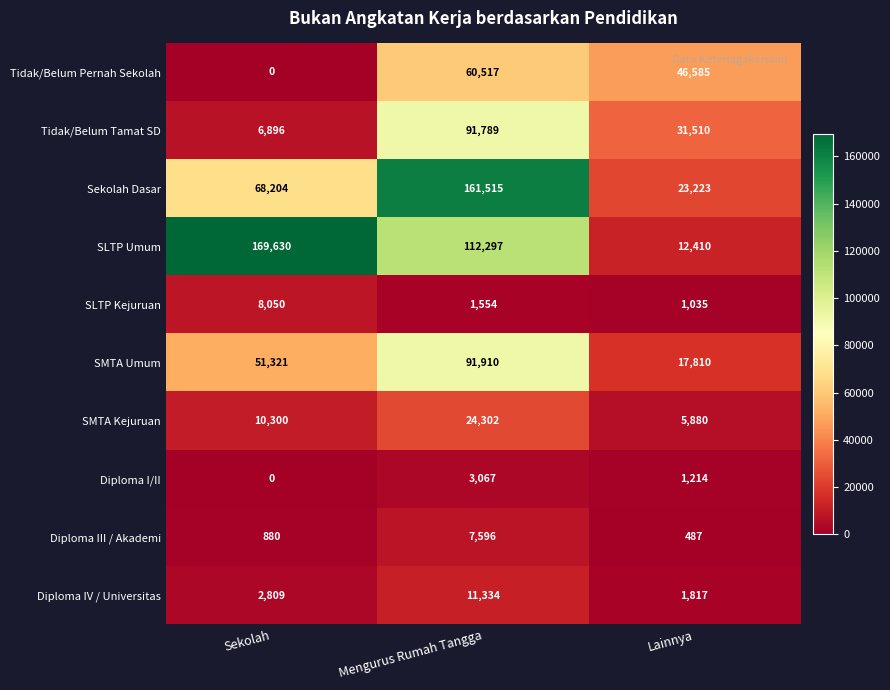

At which category is the sum across all series the highest?

Mengurus Rumah Tangga